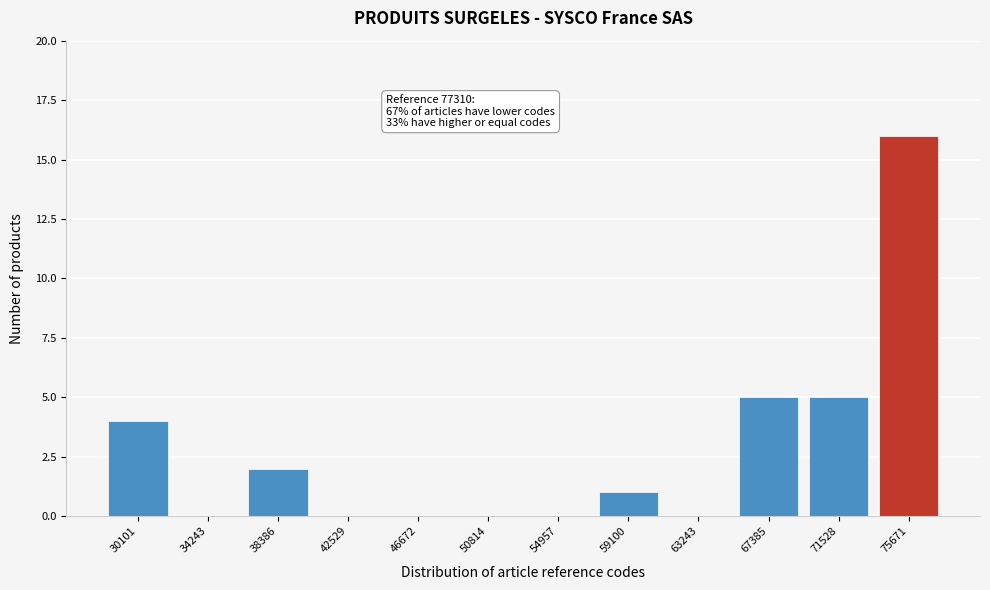

Reading left to right, extract all data points from this chart.

30101=4	34243=0	38386=2	42529=0	46672=0	50814=0	54957=0	59100=1	63243=0	67385=5	71528=5	75671=16